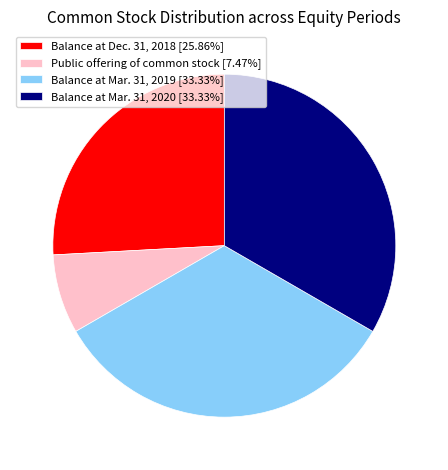

What is the smallest slice in the pie chart?

Public offering of common stock